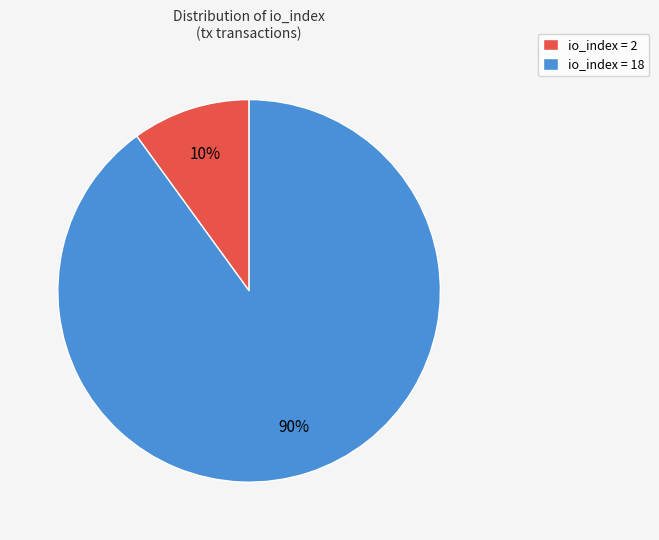

Which slice represents more than half of the pie?

io_index = 18